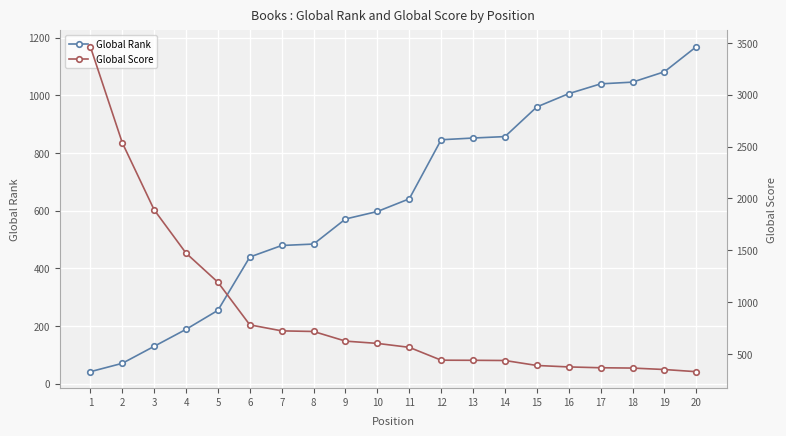

Which series changed the most between 5 and 10?

Global Score